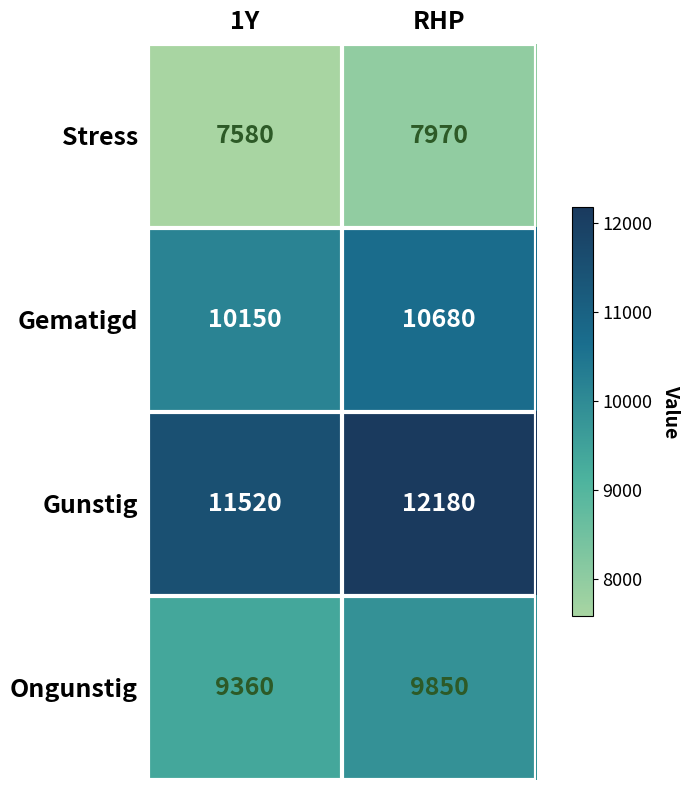

What is the smallest value displayed?

7580